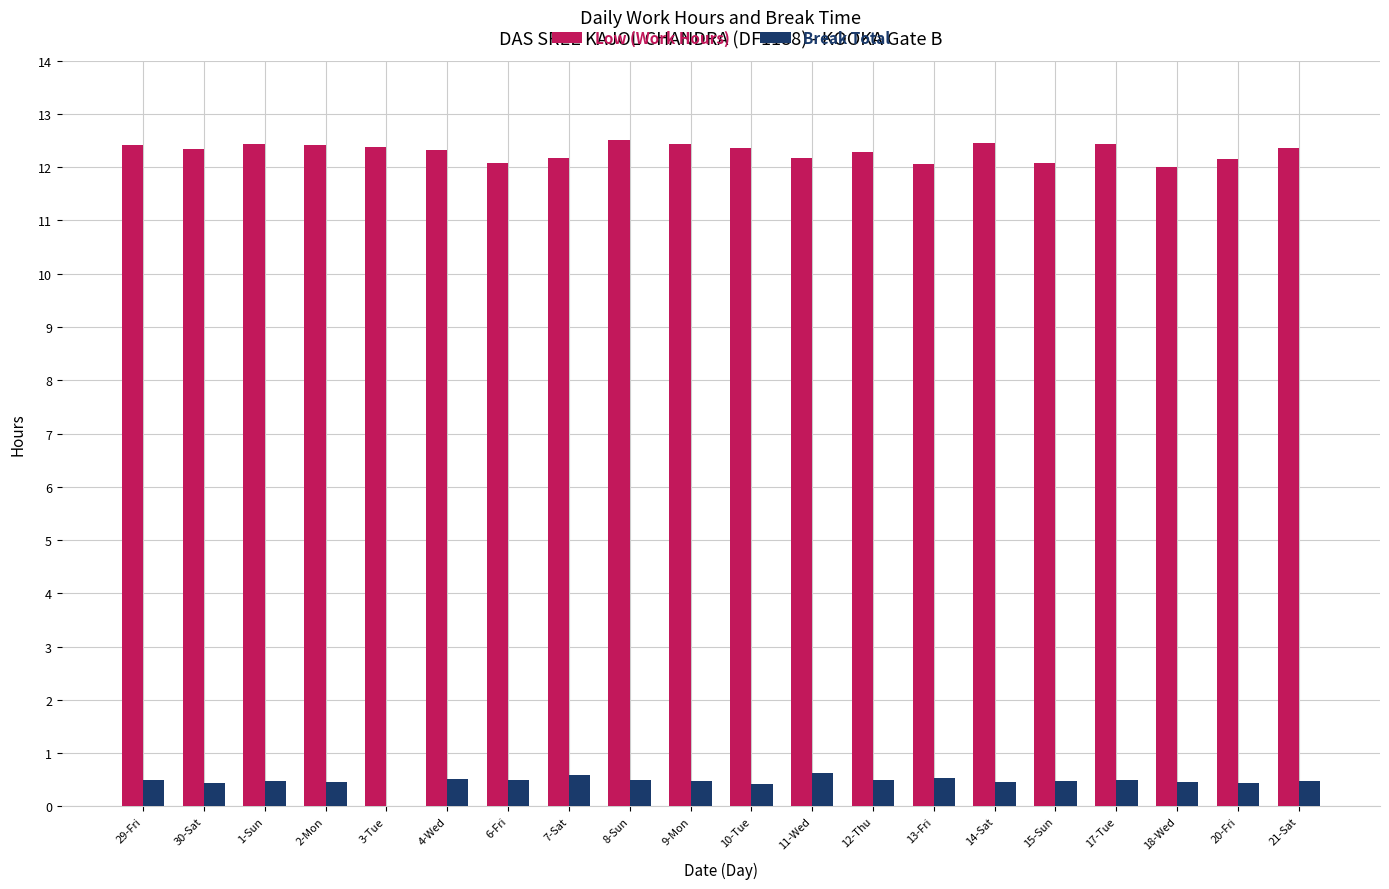

True or false: Low (Work Hours) has a value of 19.4 at 2-Mon.

False